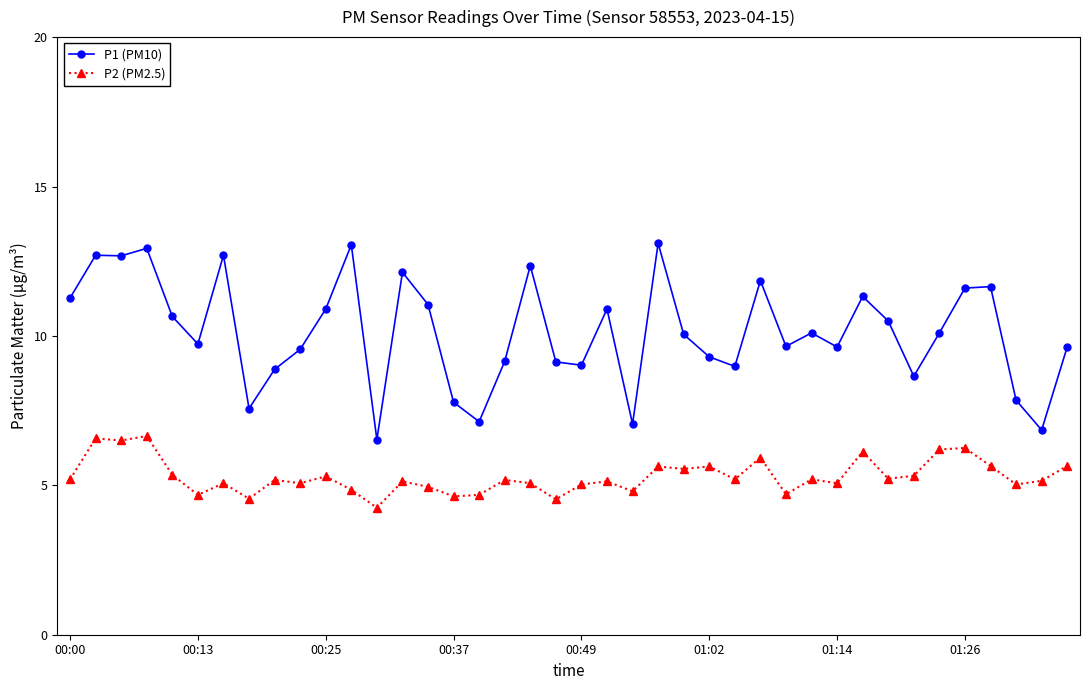

What is the value of the P1 (PM10) point at the 40th from the left?

9.6